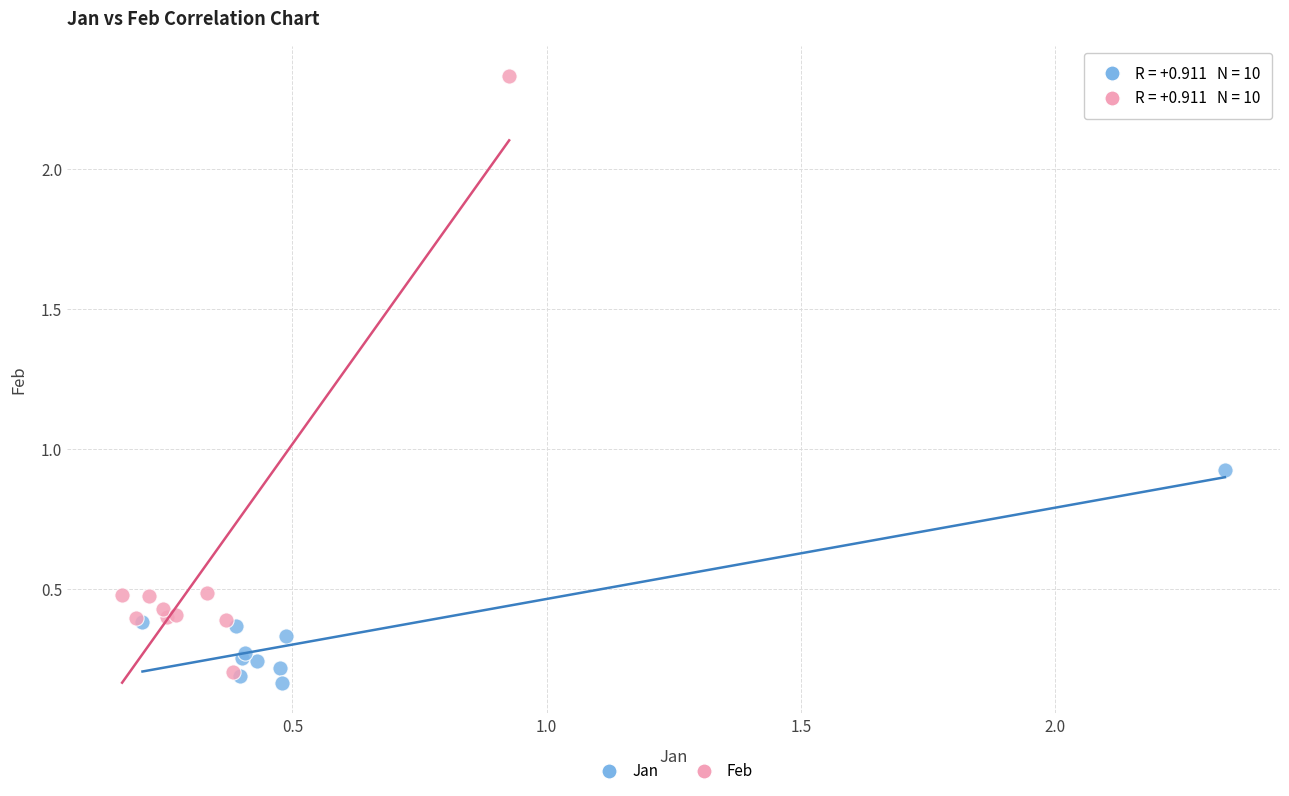

Which series contains the lowest Y value?

Jan